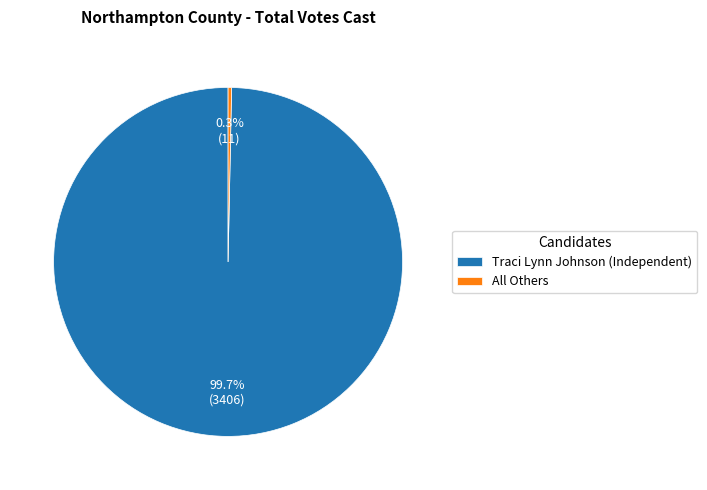

Between All Others and Traci Lynn Johnson (Independent), which is larger?

Traci Lynn Johnson (Independent)